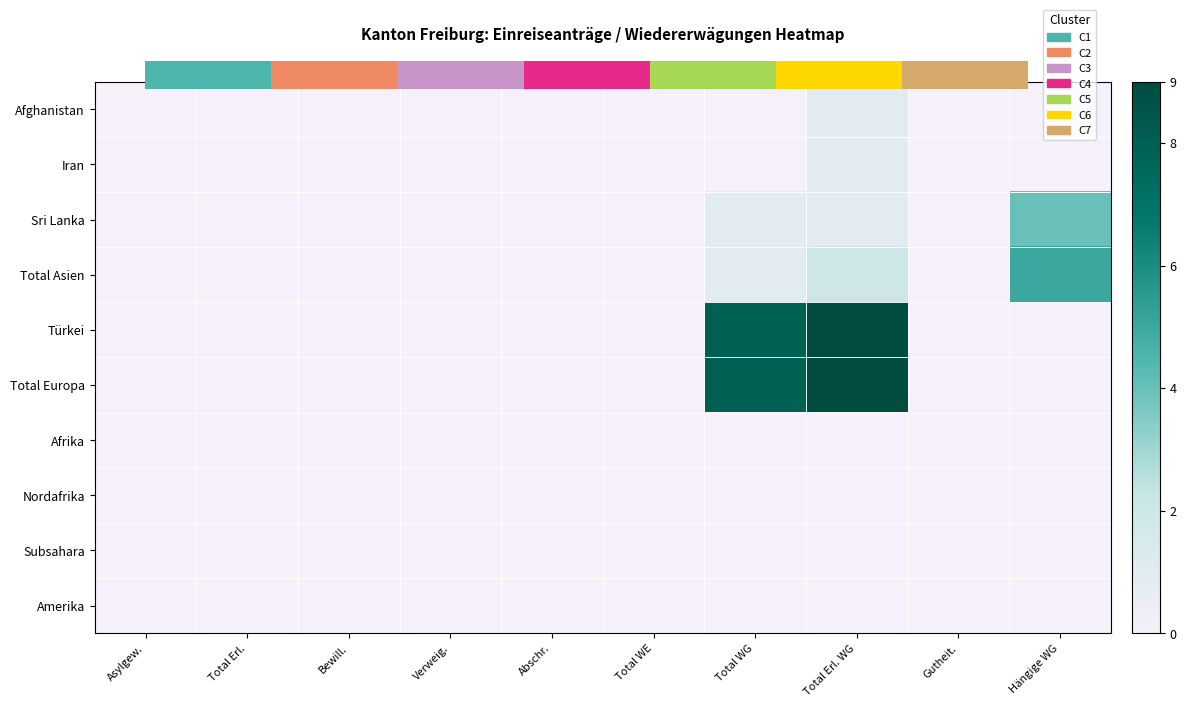

What is the greatest value displayed?

9